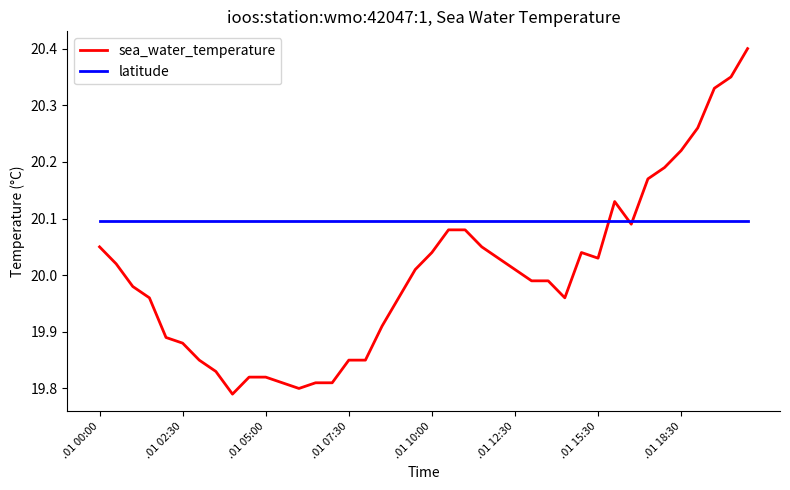

How many categories are shown in the chart?

40